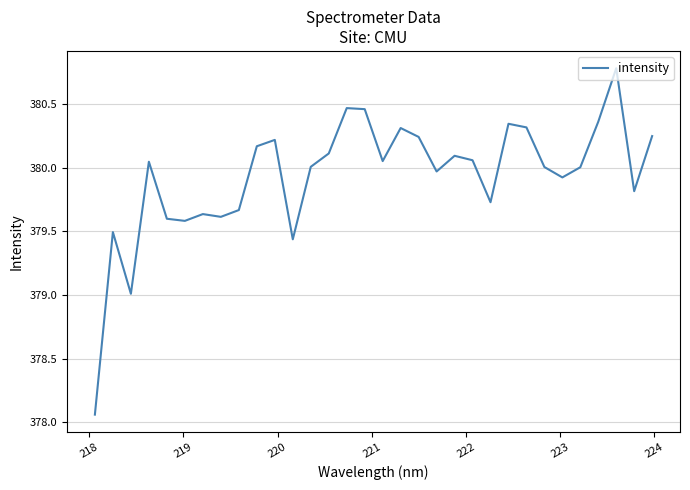

What is the greatest value displayed?

380.8